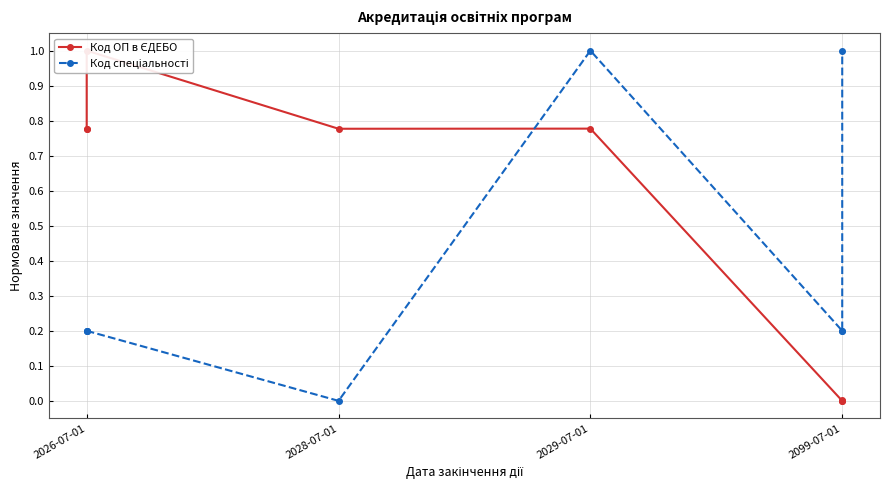

True or false: Код ОП в ЄДЕБО has a value of 1.1 at 2026-07-01.

False